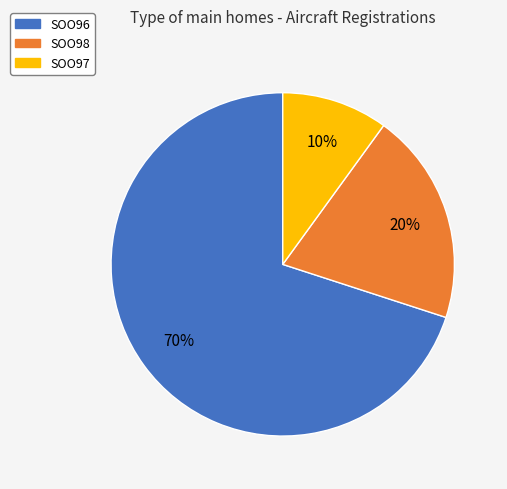

How many slices are in this pie chart?

3